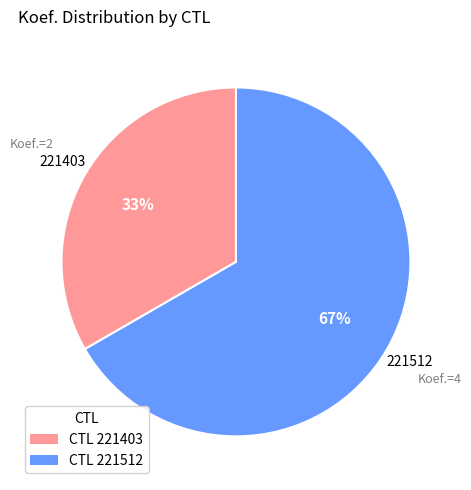

Does any single category account for the majority?

Yes